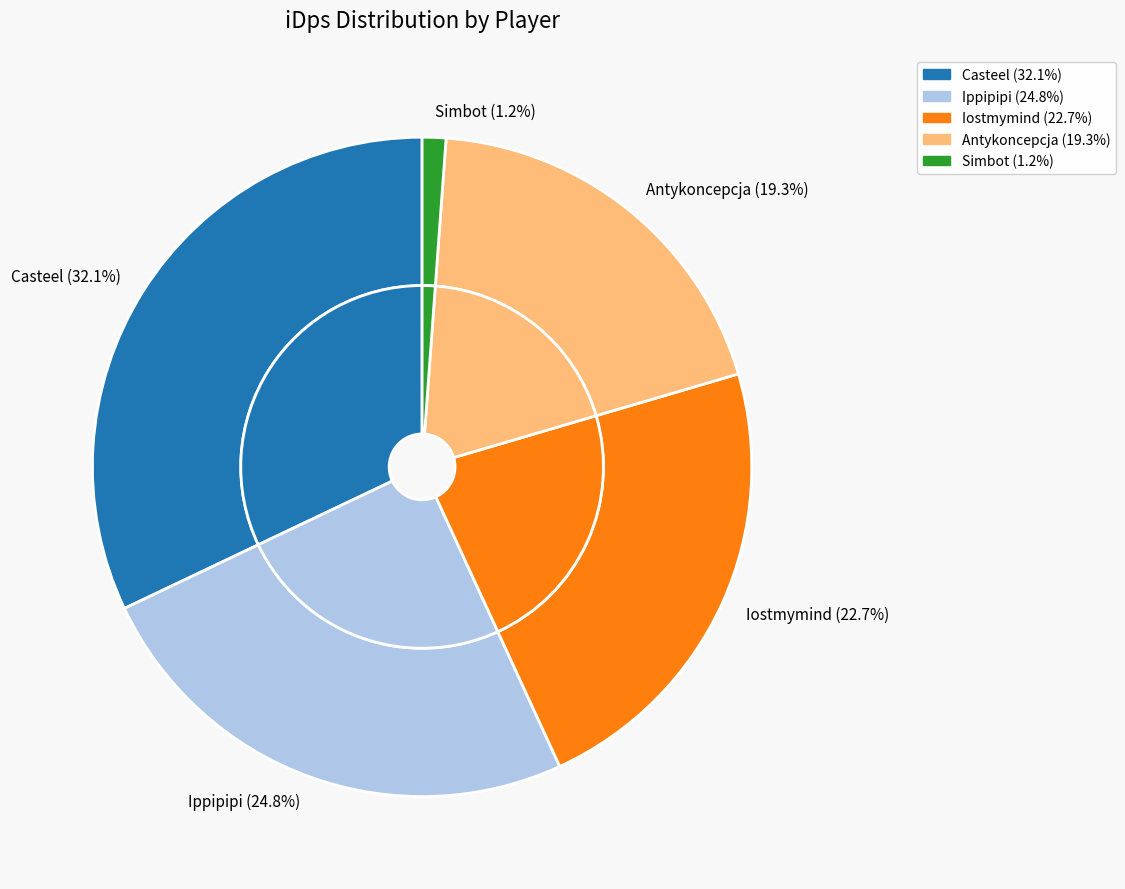

To the nearest percent, what portion does Casteel represent?

32%